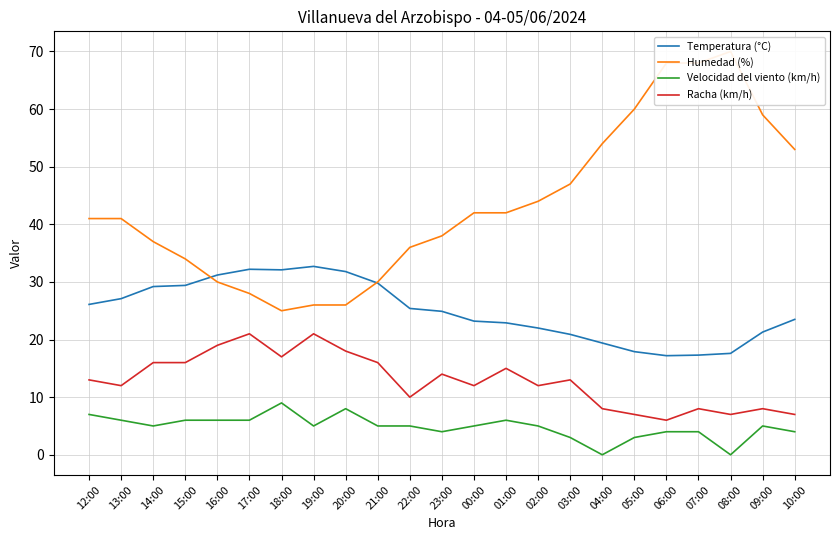

Does the chart have visible grid lines?

Yes